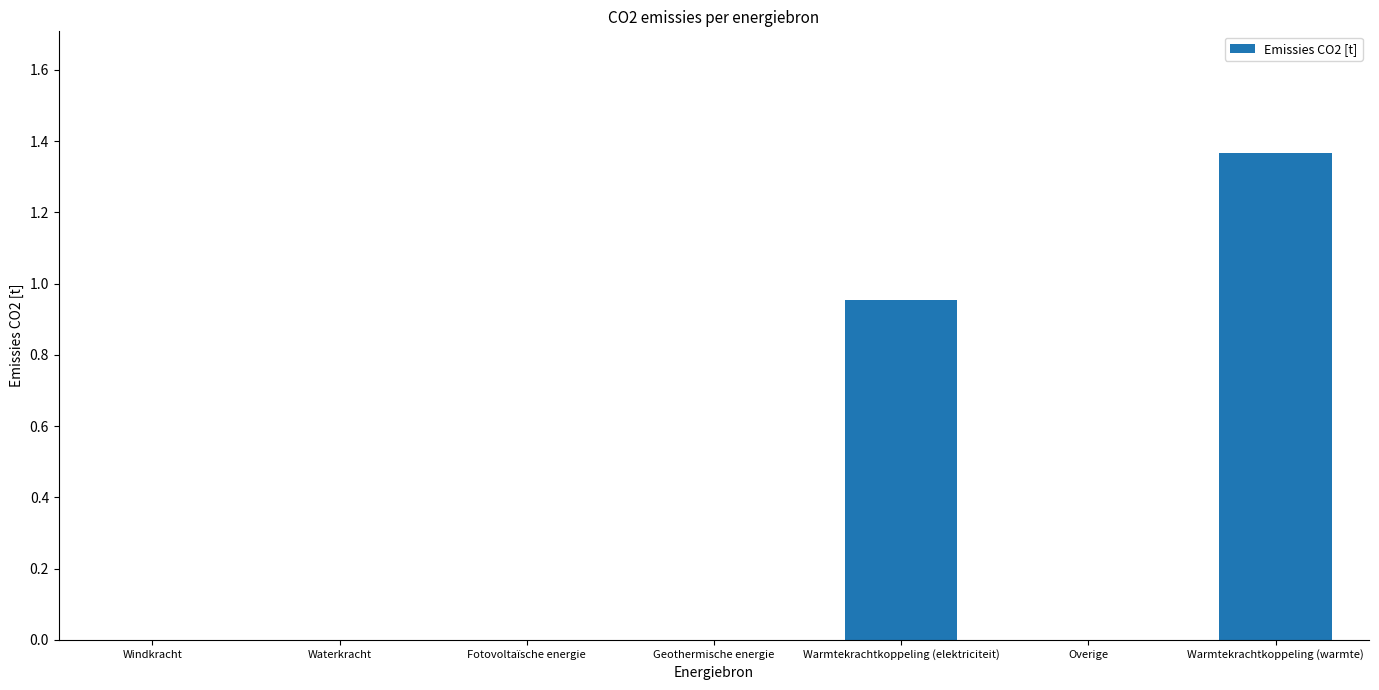

Which category has the highest value across all series?

Warmtekrachtkoppeling (warmte)